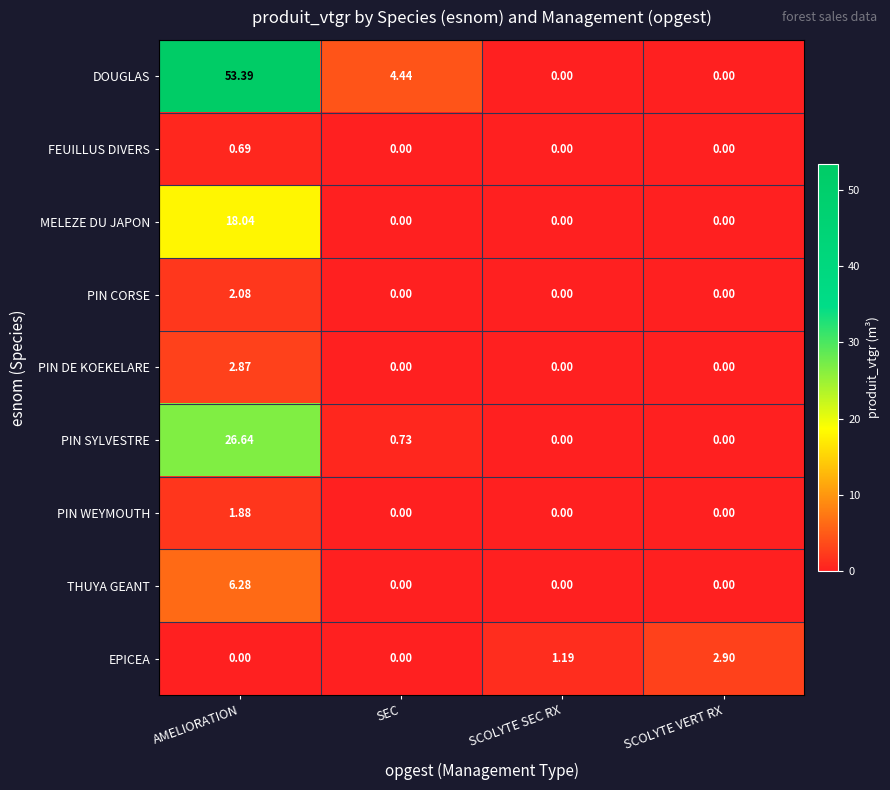

Which series has the widest spread of values?

DOUGLAS